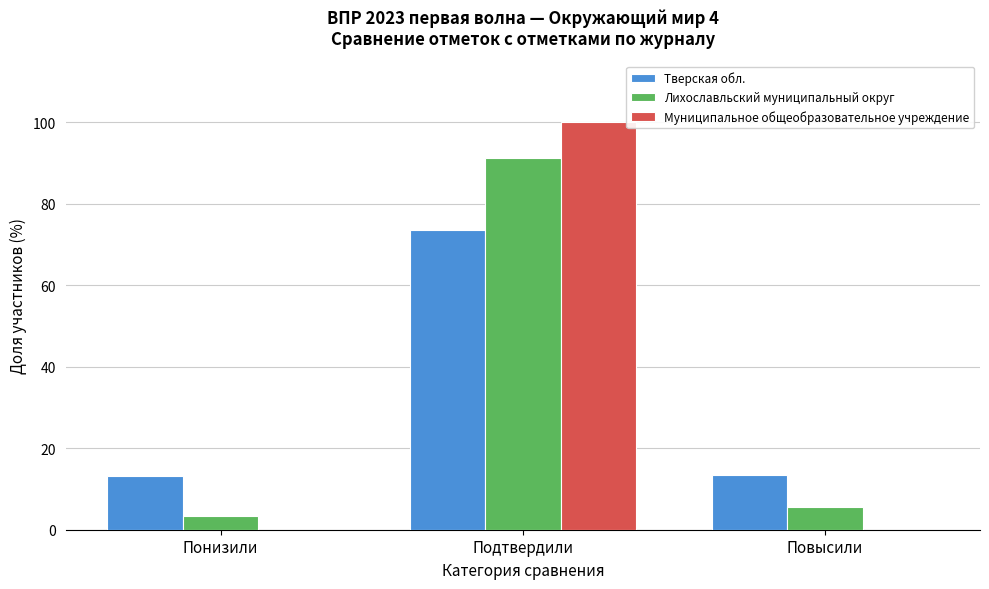

At which category is the sum across all series the highest?

Подтвердили